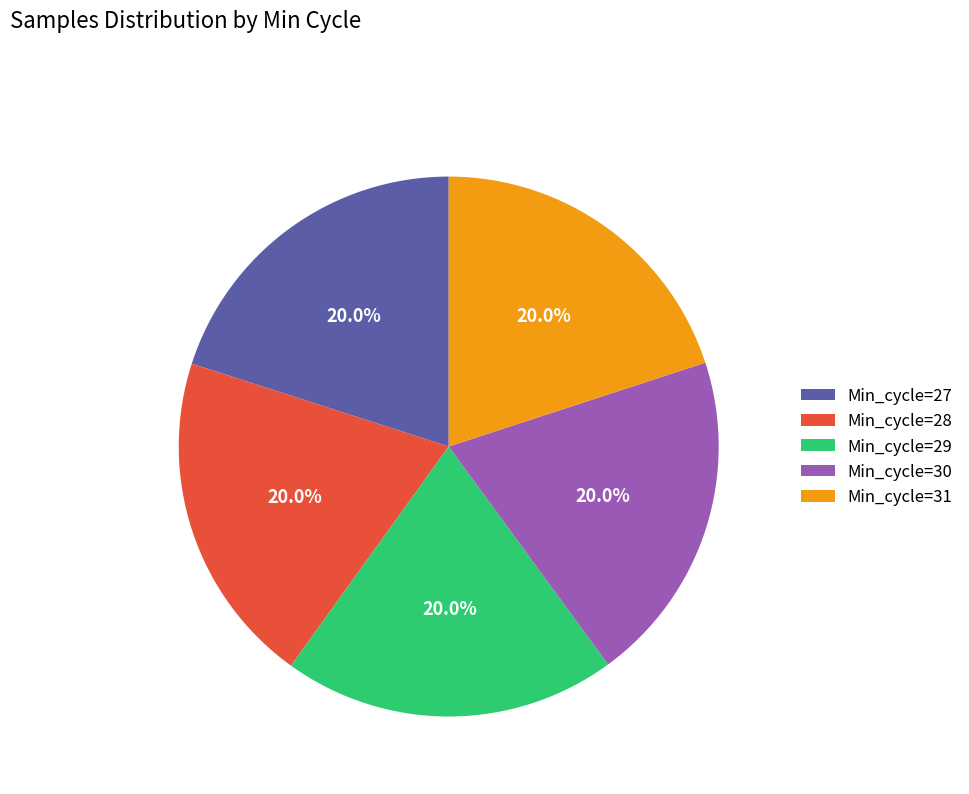

Combined, what portion of the pie is Min_cycle=27 and Min_cycle=30?

40.0%